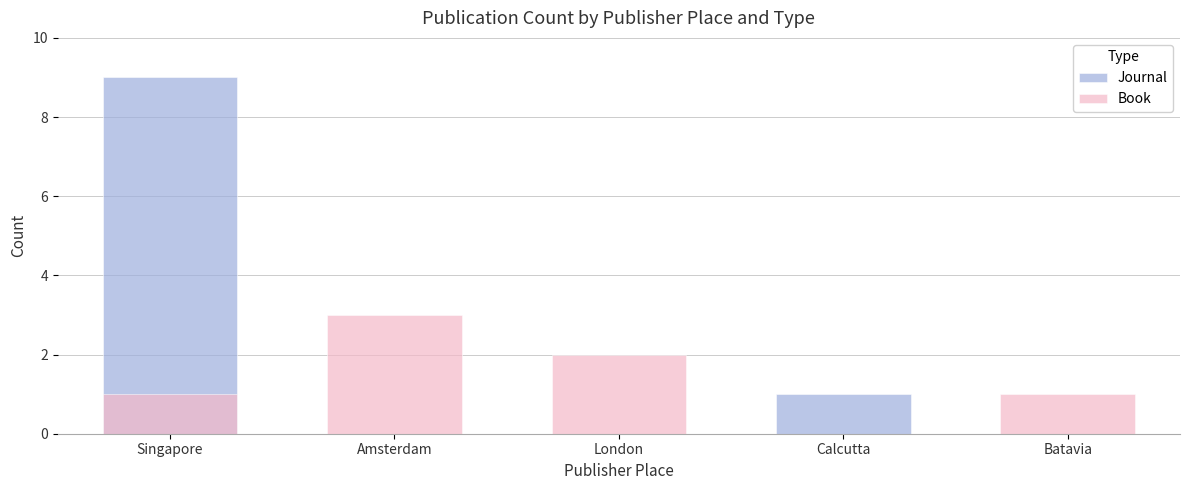

Are the bars horizontal?

No